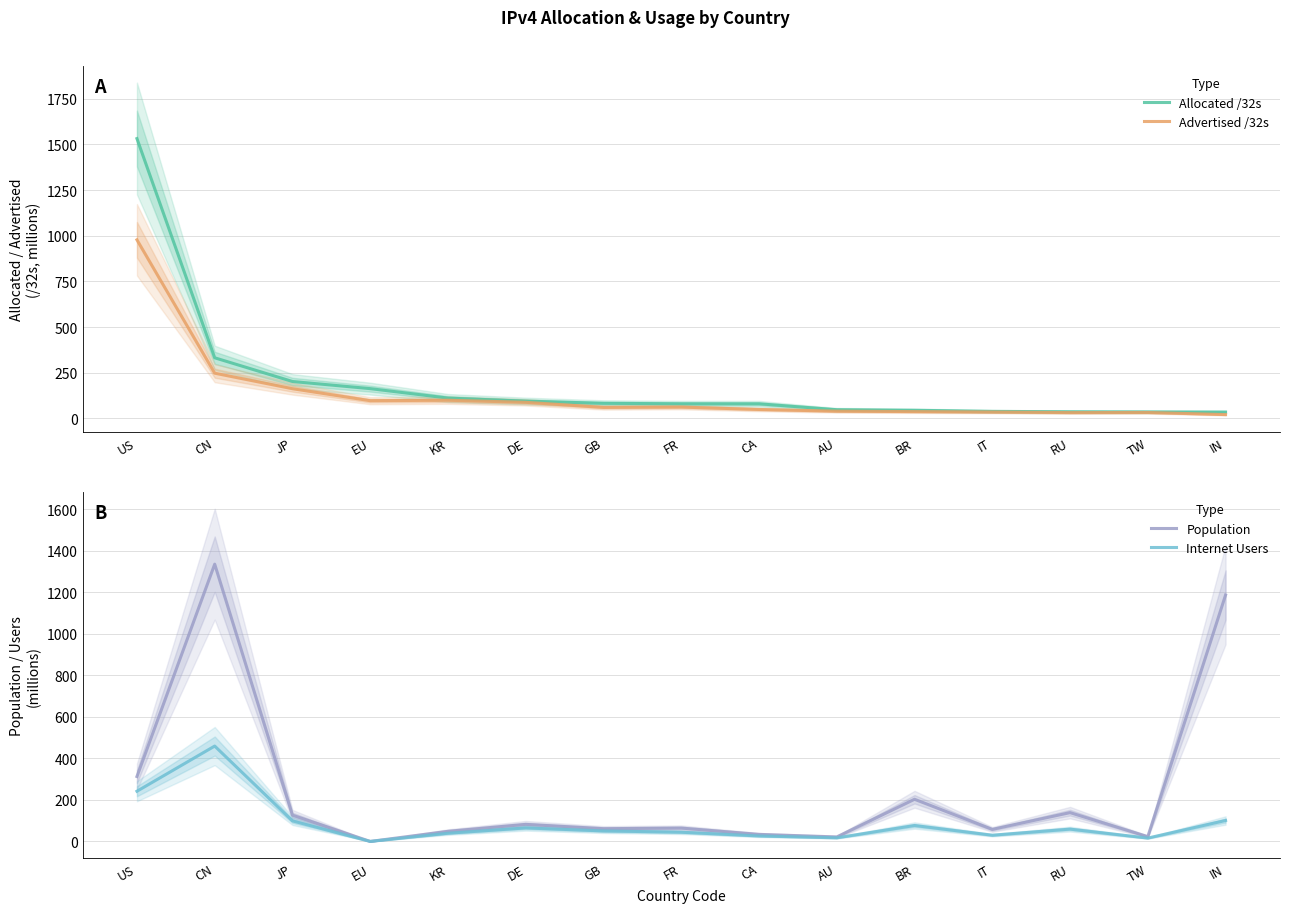

How many interior local valleys does the Population series have?

5